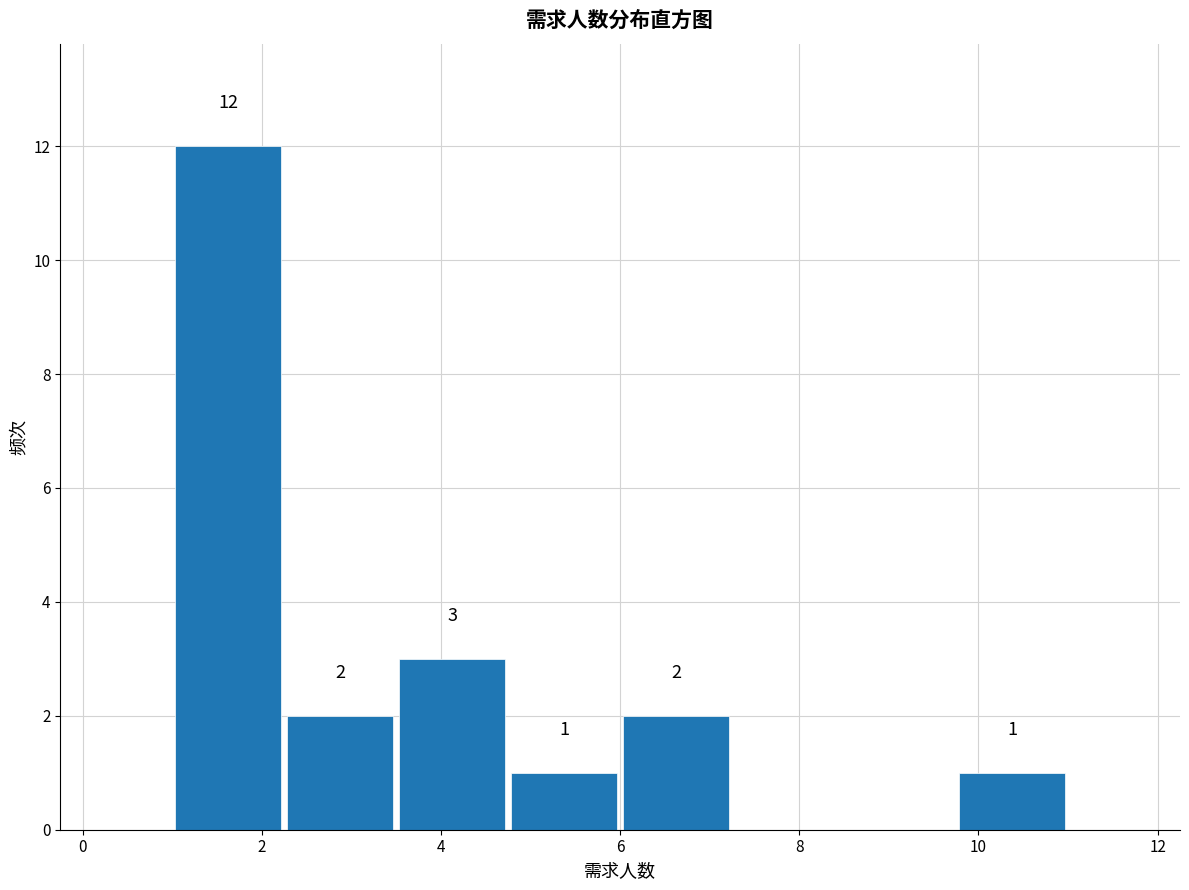

Over which range of the x-axis is the bar tallest?

1.00 to 2.25